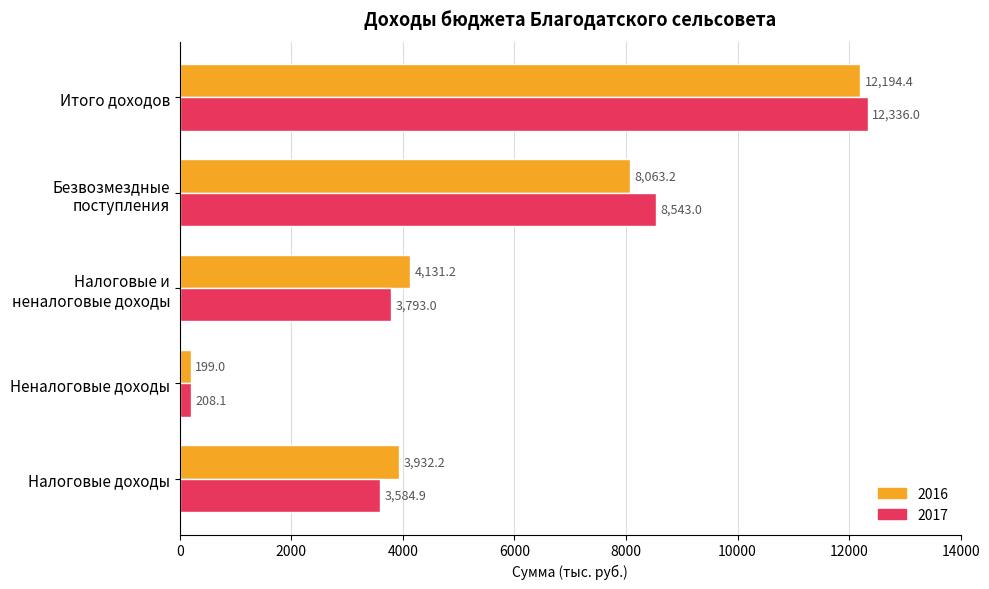

The 2017 series shows 1241.1 at Налоговые доходы. True or false?

False